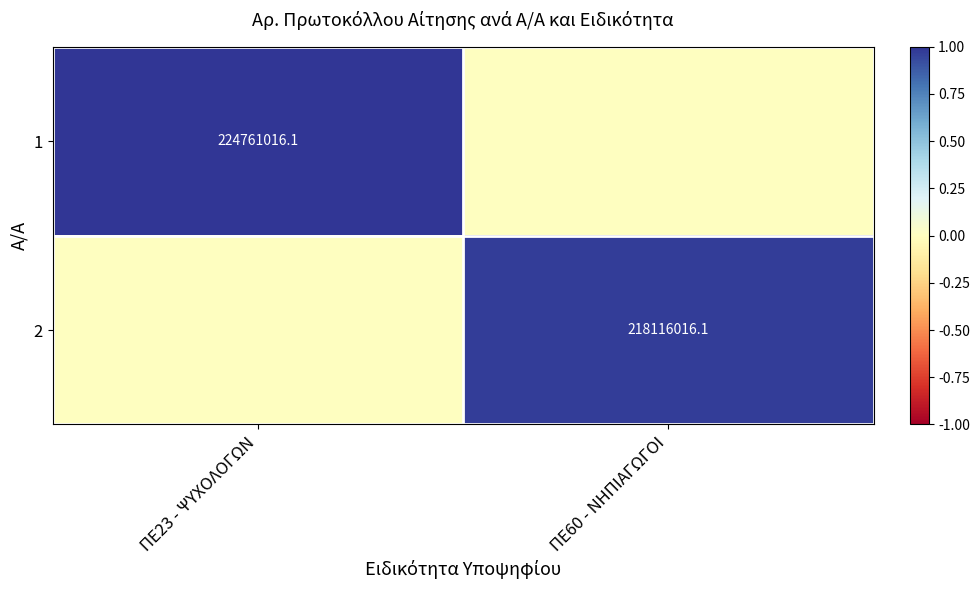

The 2 series shows 218116016.1 at ΠΕ60 - ΝΗΠΙΑΓΩΓΟΙ. True or false?

True